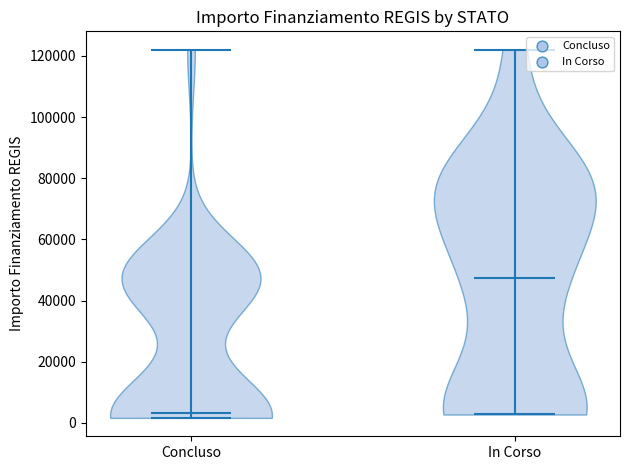

Which violin has the lowest median line?

Concluso